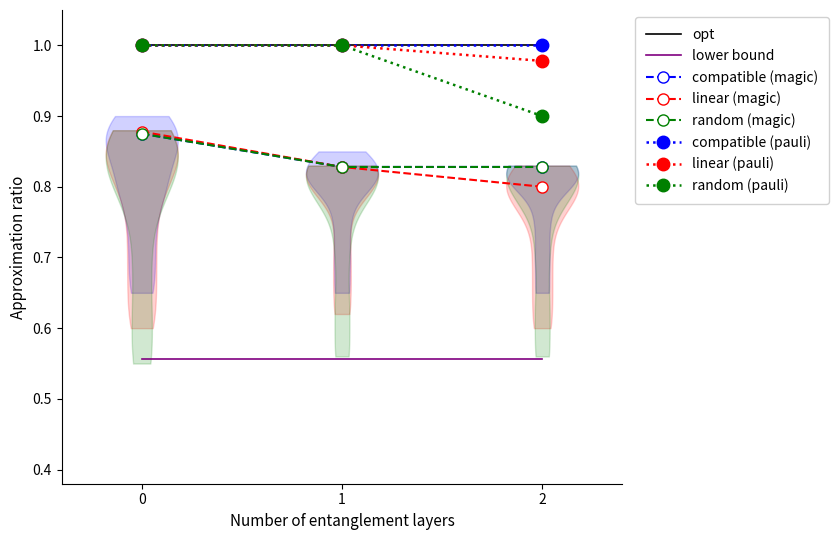

Between 0 and 2, which series saw the biggest shift?

random (pauli)